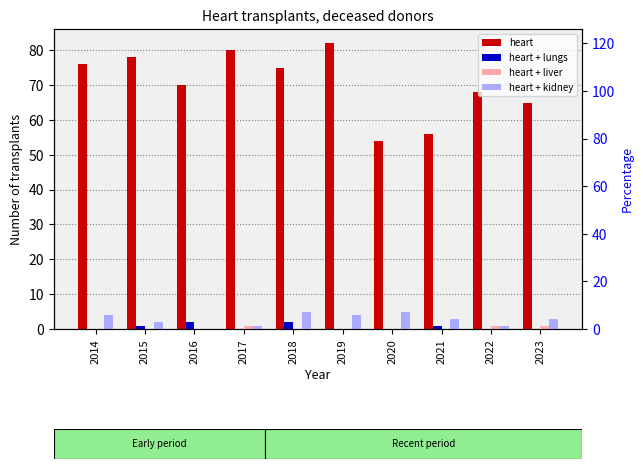

What is the sum of all heart + kidney values?

28